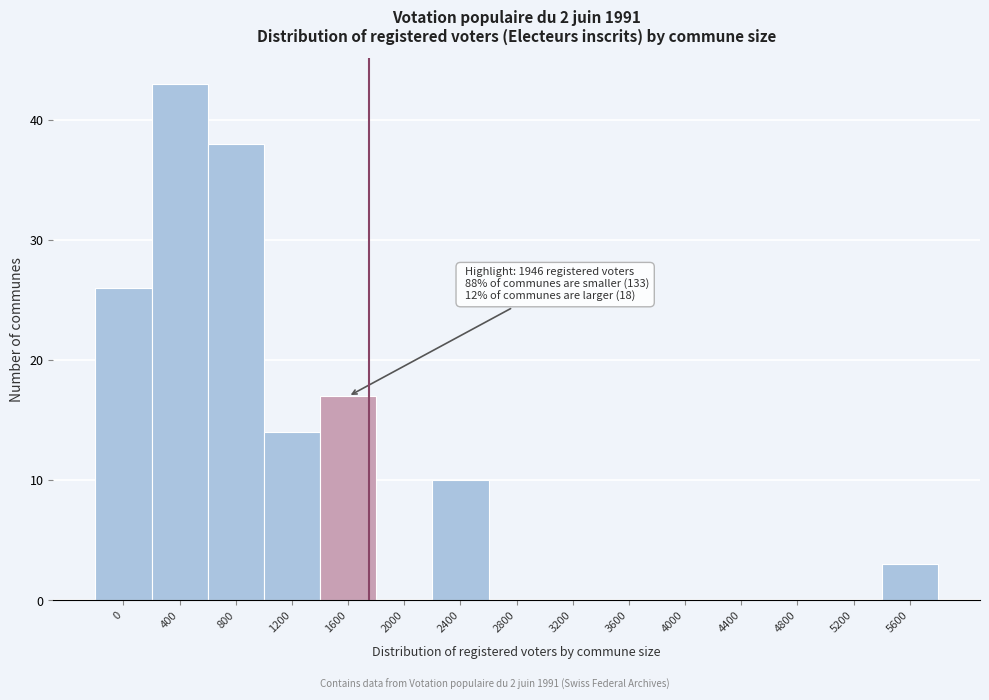

Reading left to right, transcribe all the data shown in this chart.

0=26	400=43	800=38	1200=14	1600=17	2000=0	2400=10	2800=0	3200=0	3600=0	4000=0	4400=0	4800=0	5200=0	5600=3